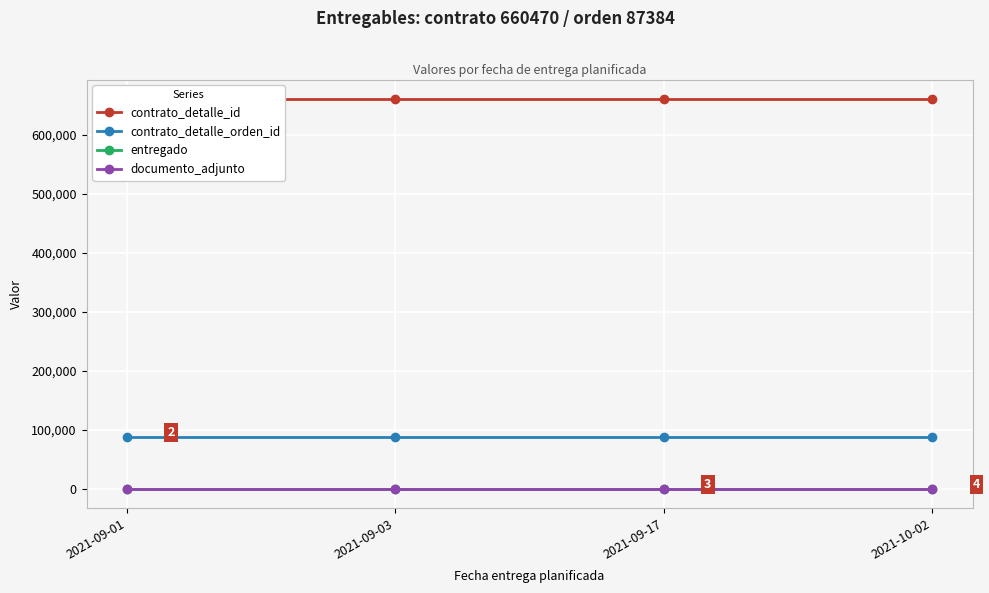

Is it true that contrato_detalle_id equals 660470 at 2021-09-17?

True